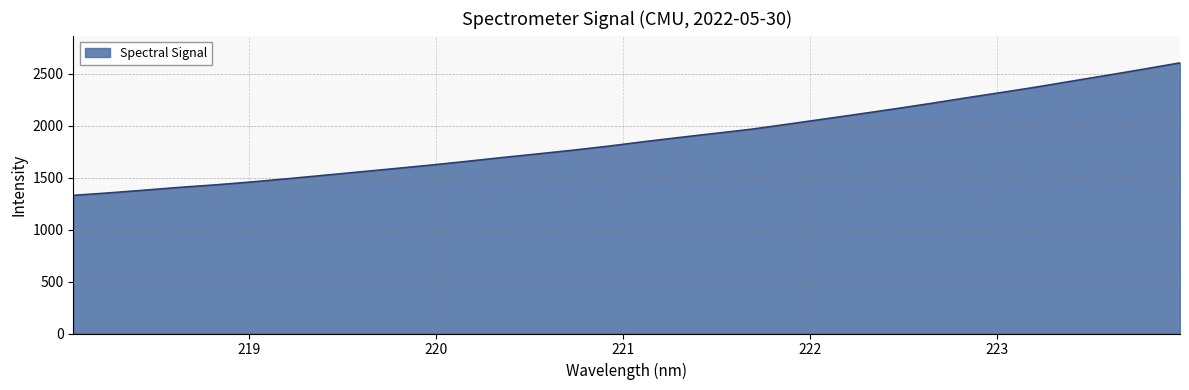

True or false: there are more than 0 points higher than both neighbors.

False